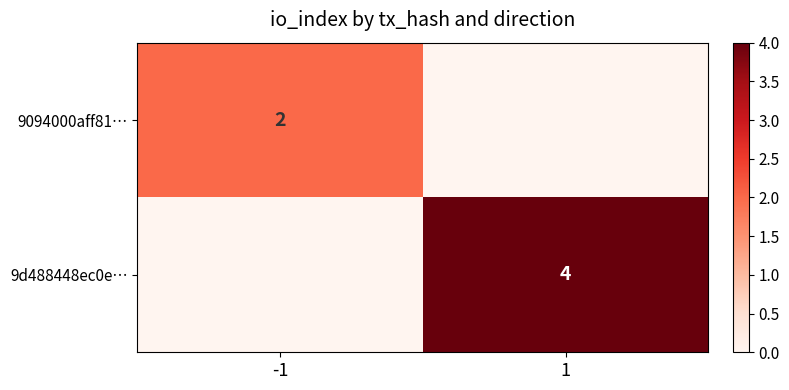

Is it true that 9d488448ec0e… equals 7 at 1?

False